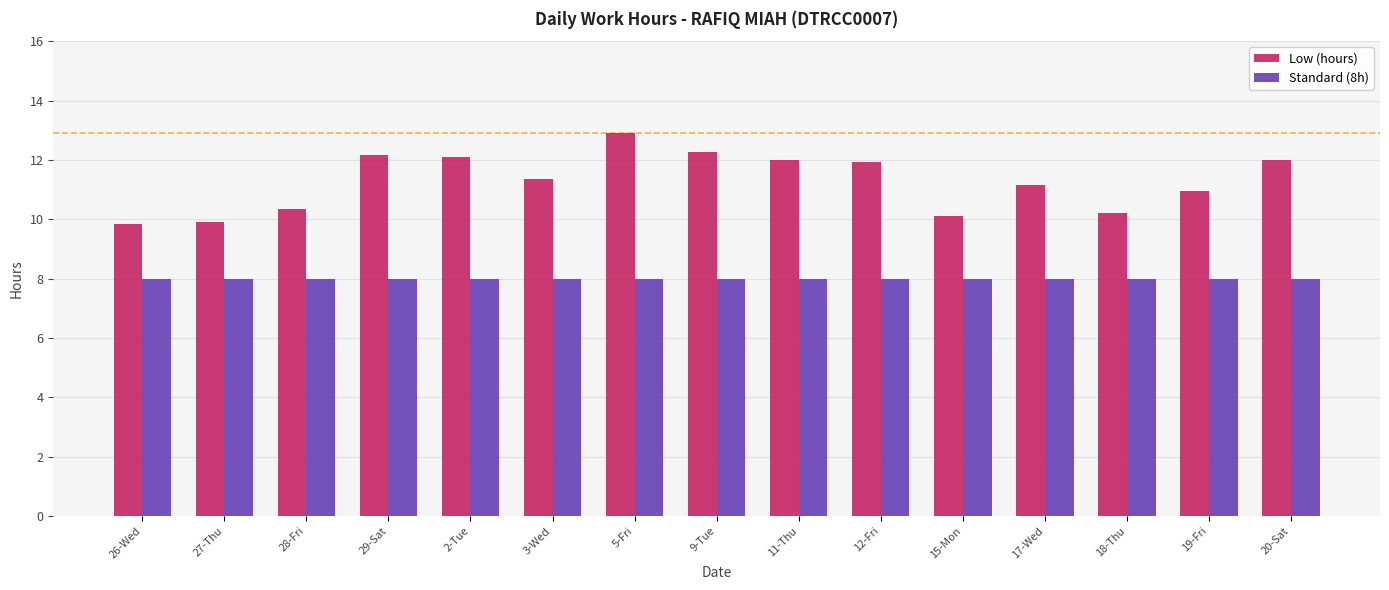

Which series has the widest spread of values?

Low (hours)